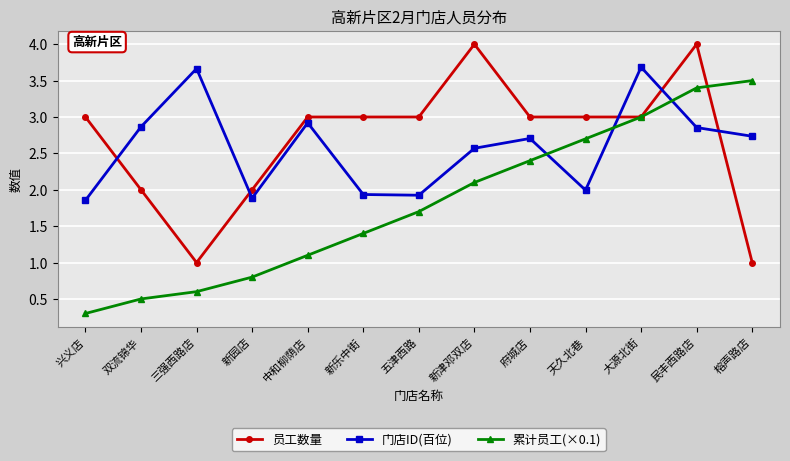

Is it true that 门店ID(百位) equals 0.9 at 新津邓双店?

False